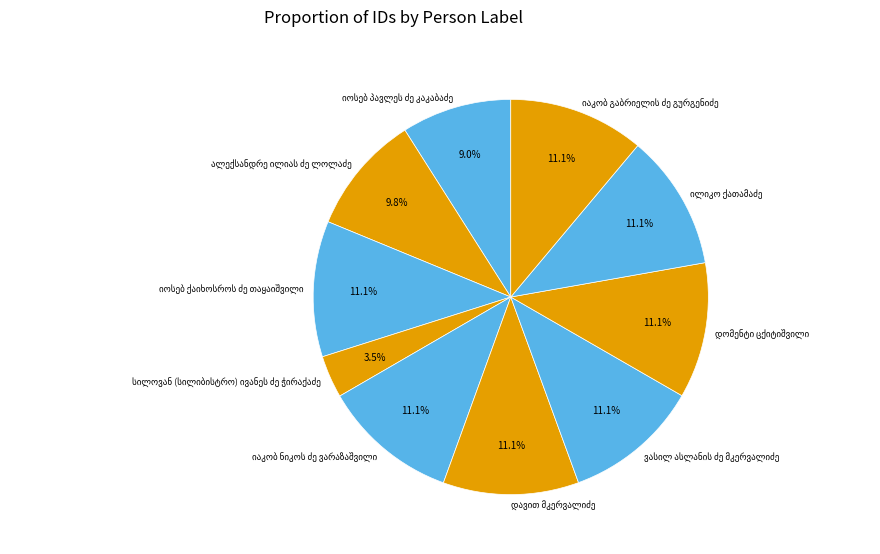

To the nearest percent, what is the average slice percentage?

10%